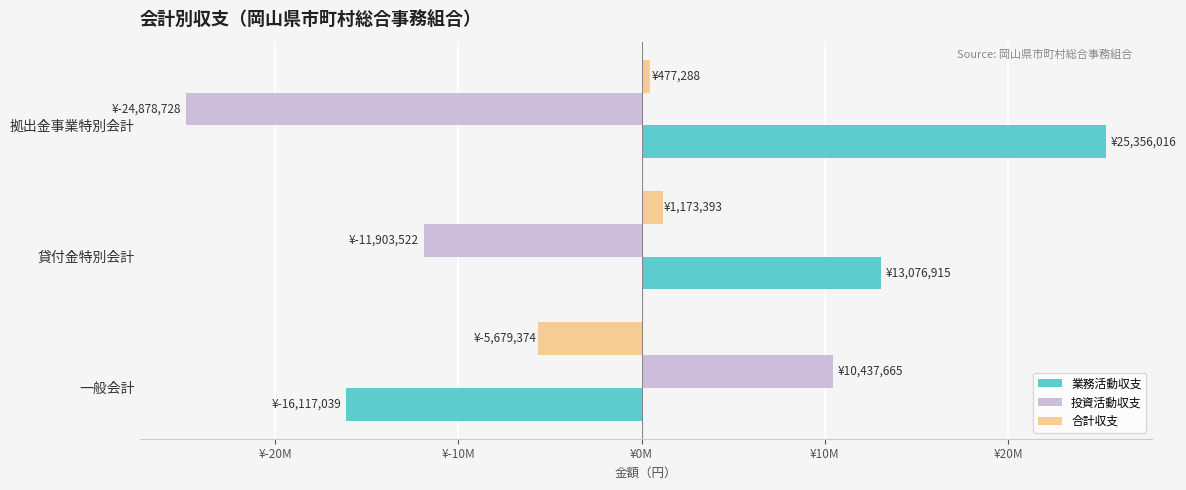

What are all the series names shown in the legend?

業務活動収支, 投資活動収支, 合計収支